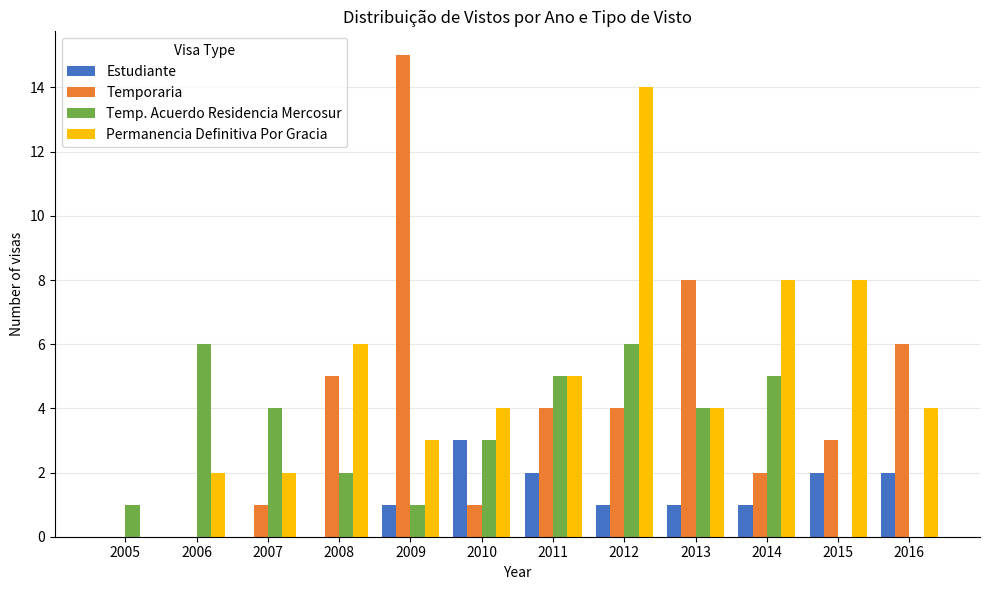

What is the sum of all Estudiante values?

13